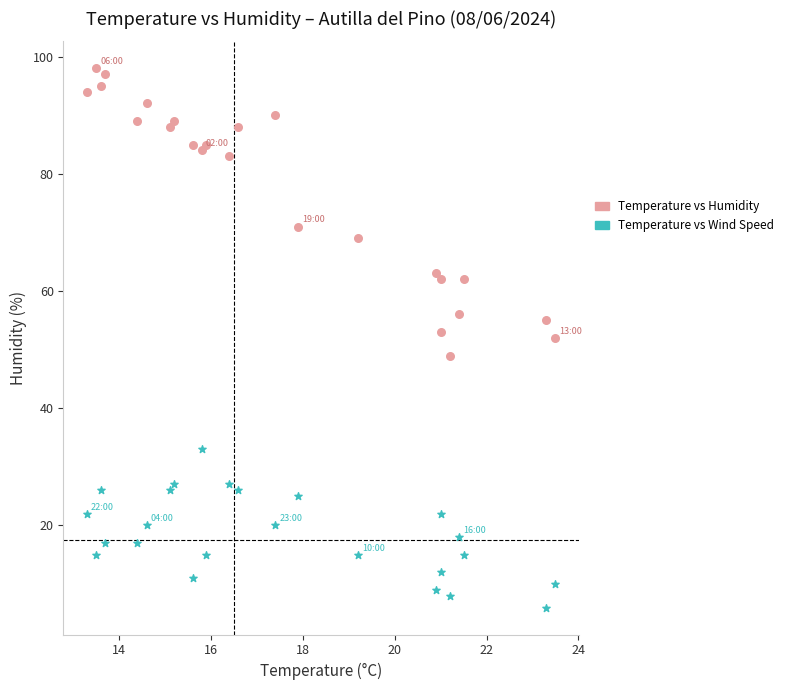

Which series reaches the maximum Y coordinate?

Temperature vs Humidity